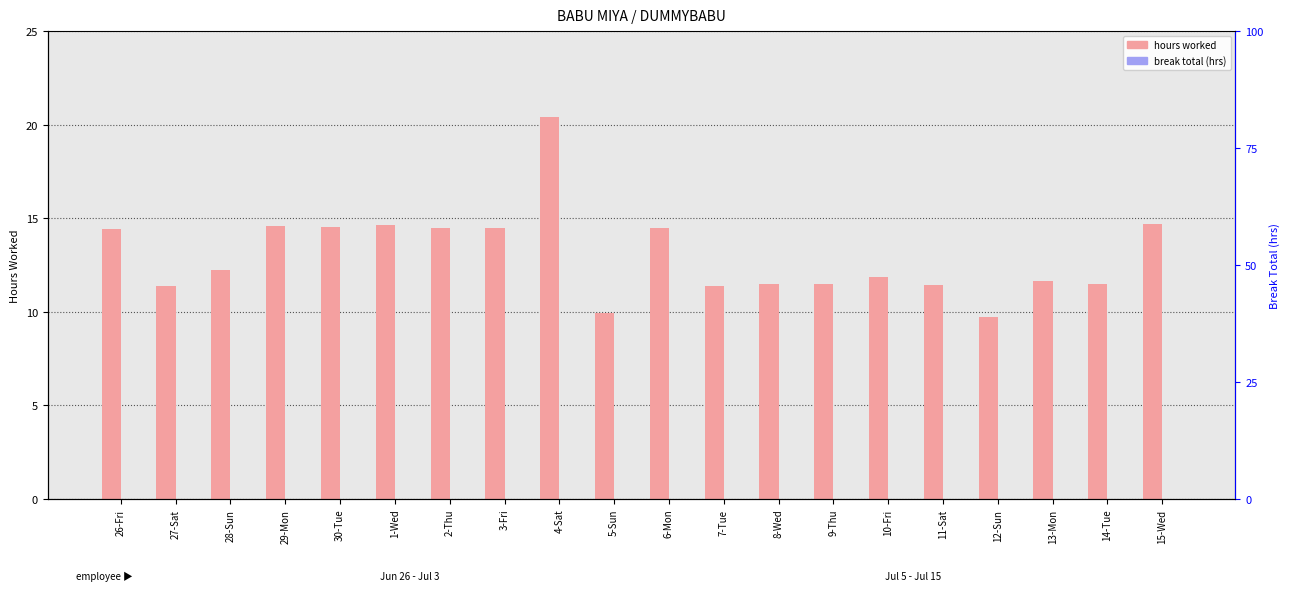

Reading right to left, what are all the values shown in this chart?

hours worked: 15-Wed=14.7	14-Tue=11.5	13-Mon=11.6	12-Sun=9.7	11-Sat=11.4	10-Fri=11.8	9-Thu=11.5	8-Wed=11.5	7-Tue=11.4	6-Mon=14.5	5-Sun=9.9	4-Sat=20.4	3-Fri=14.5	2-Thu=14.5	1-Wed=14.6	30-Tue=14.5	29-Mon=14.6	28-Sun=12.2	27-Sat=11.4	26-Fri=14.4
break total: 15-Wed=0.0	14-Tue=0.0	13-Mon=0.0	12-Sun=0.0	11-Sat=0.0	10-Fri=0.0	9-Thu=0.0	8-Wed=0.0	7-Tue=0.0	6-Mon=0.0	5-Sun=0.0	4-Sat=0.0	3-Fri=0.0	2-Thu=0.0	1-Wed=0.0	30-Tue=0.0	29-Mon=0.0	28-Sun=0.0	27-Sat=0.0	26-Fri=0.0